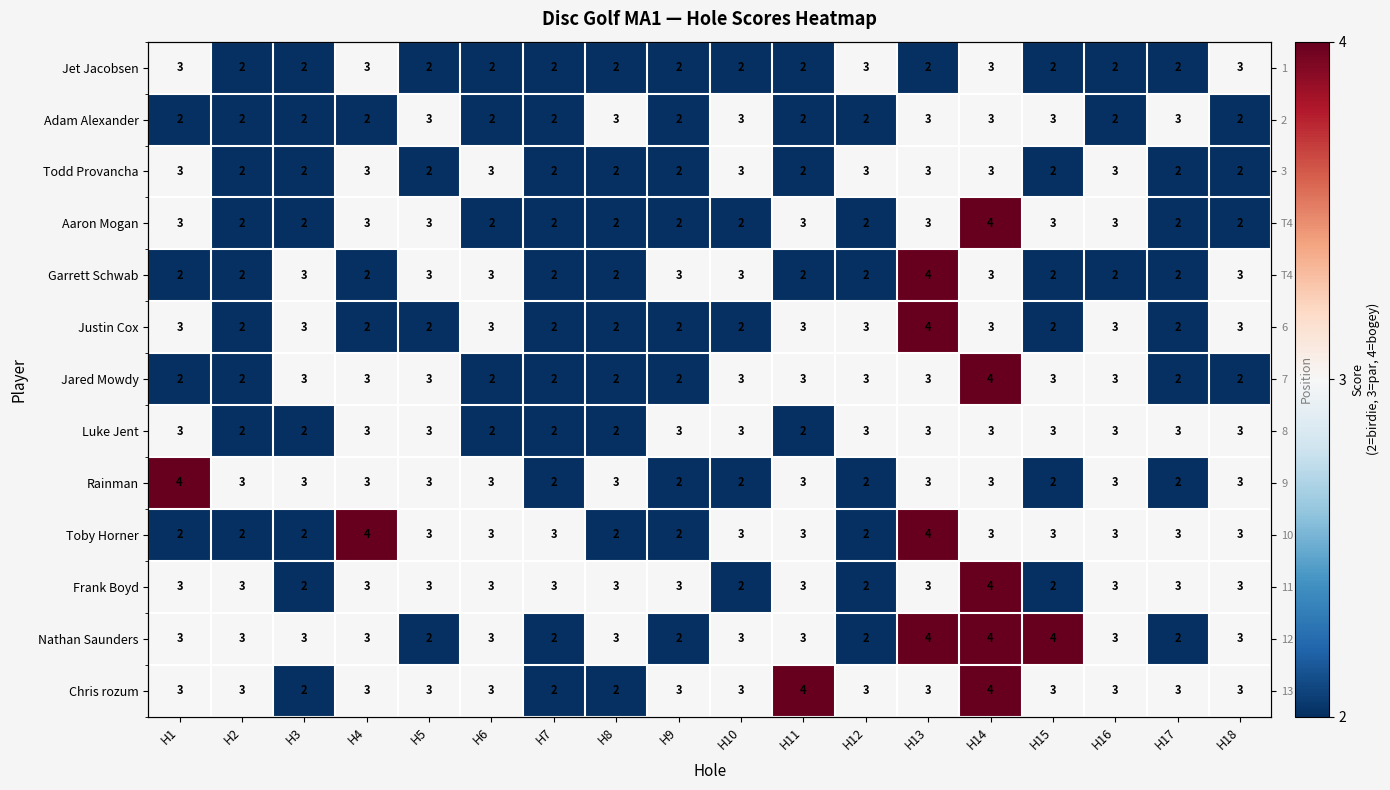

Which series has the largest total across all categories?

Chris rozum